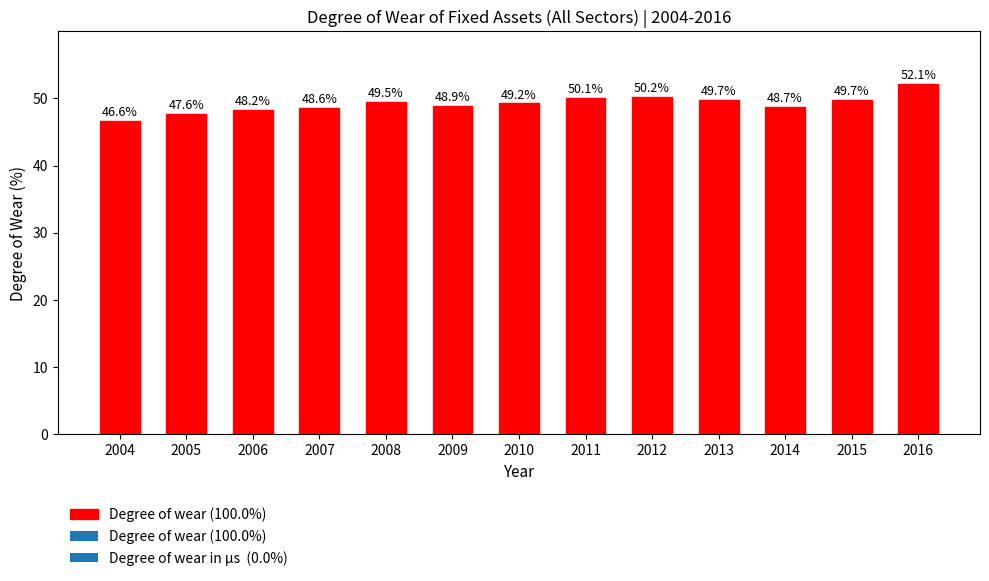

Reading left to right, transcribe all the data shown in this chart.

2004=46.6	2005=47.6	2006=48.2	2007=48.6	2008=49.5	2009=48.9	2010=49.2	2011=50.1	2012=50.2	2013=49.7	2014=48.7	2015=49.7	2016=52.1